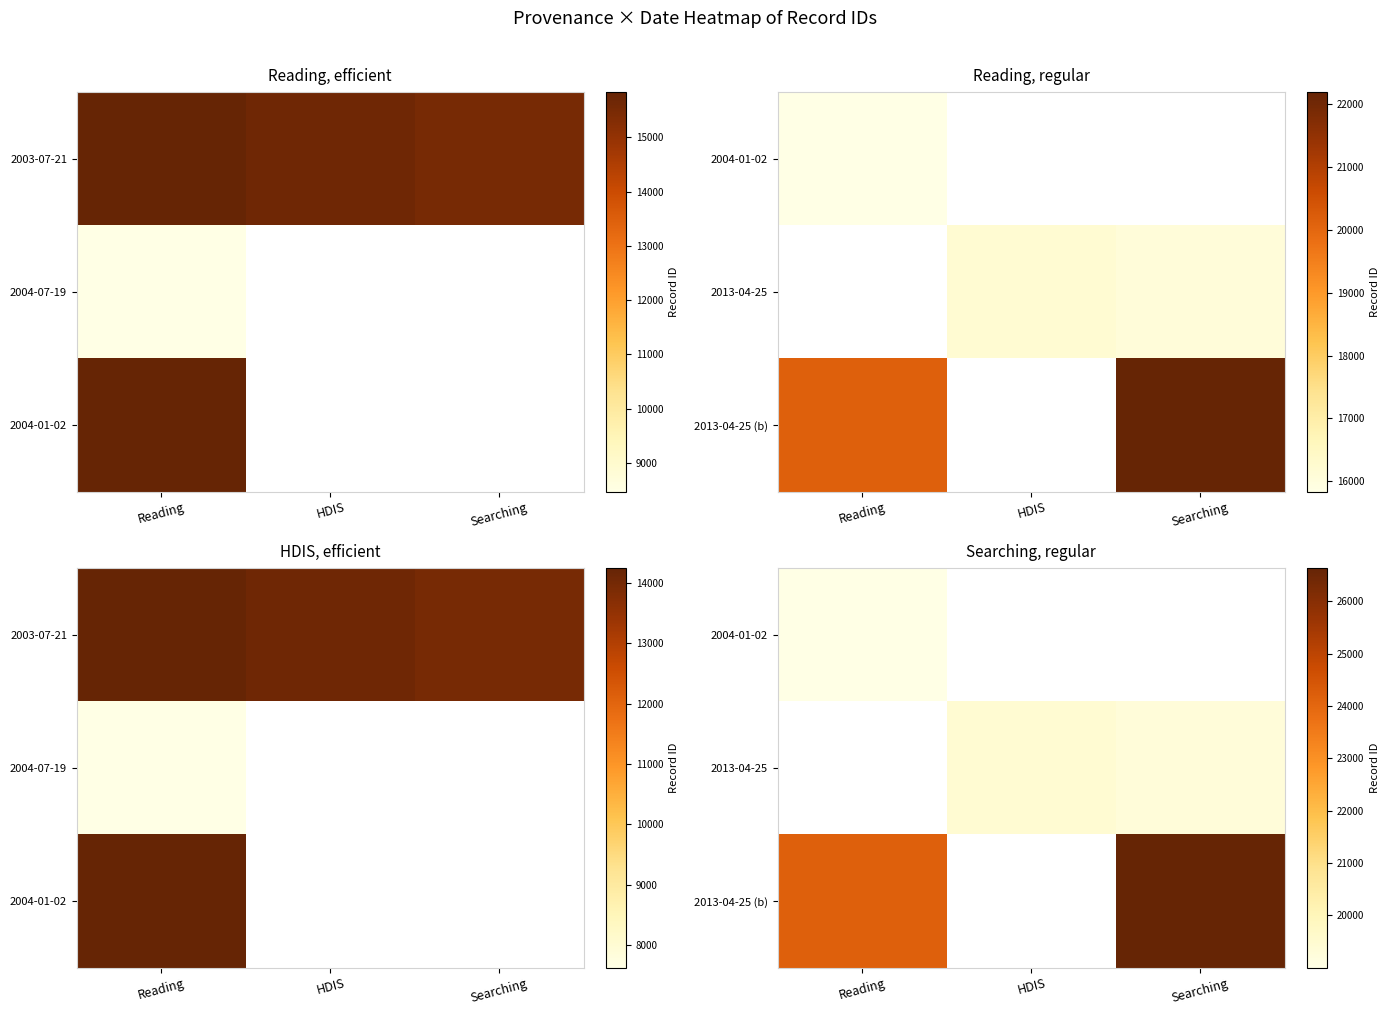

List the series in order of their overall mean, lowest first.

2004-01-02, 2013-04-25, 2013-04-25 (b)